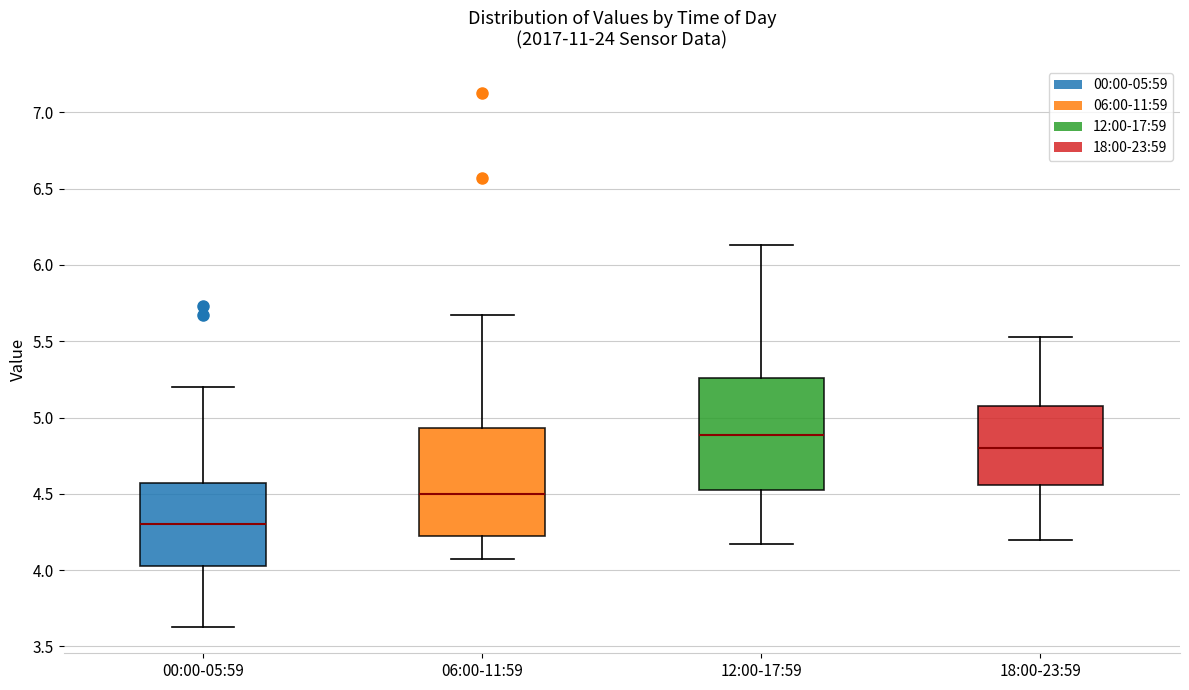

Where does the upper whisker of the box for 00:00-05:59 end on the y-axis? The values are not printed on the chart, so give them approximately, as read against the axis.

5.20